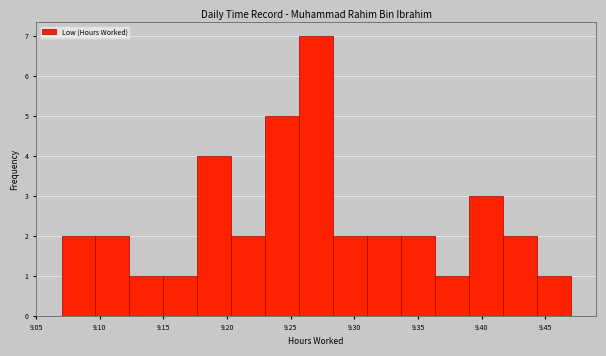

Reading left to right, transcribe this chart: for each bar, give the range it covers on the x-axis and its height. Neither the bar edges nor the heights are printed on the chart, so give them approximately, as read against the axes.

9.070 to 9.095: 2
9.095 to 9.125: 2
9.125 to 9.150: 1
9.150 to 9.175: 1
9.175 to 9.205: 4
9.205 to 9.230: 2
9.230 to 9.255: 5
9.255 to 9.285: 7
9.285 to 9.310: 2
9.310 to 9.335: 2
9.335 to 9.365: 2
9.365 to 9.390: 1
9.390 to 9.415: 3
9.415 to 9.445: 2
9.445 to 9.470: 1